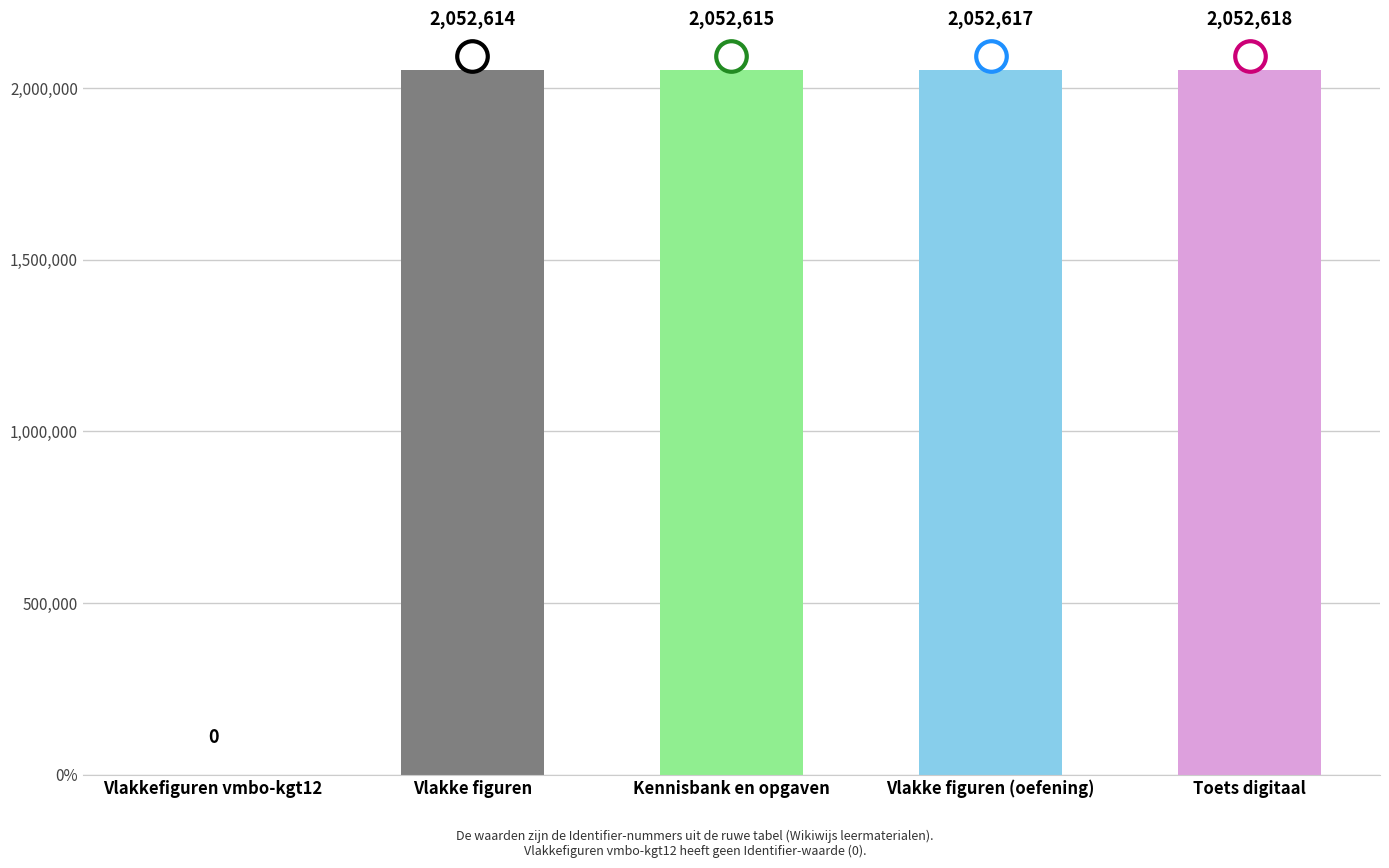

Read the value at Toets digitaal, to the nearest 10.

2052620